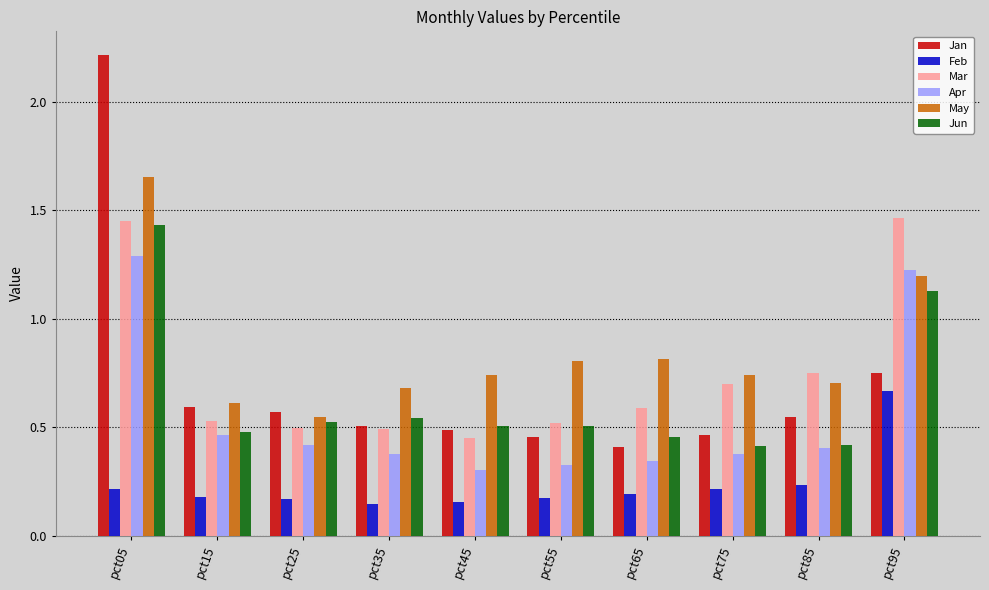

Count the Apr values in the range 0 to 1.

8